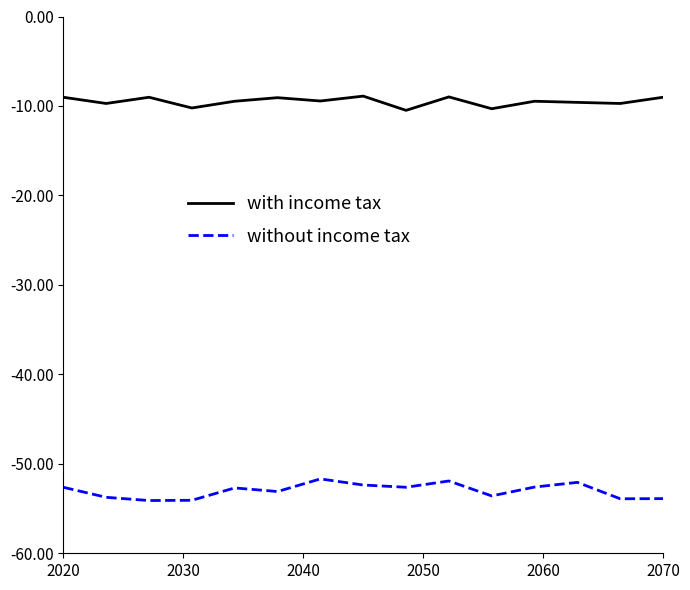

Rank the series by their maximum value, from lowest to highest.

without income tax, with income tax